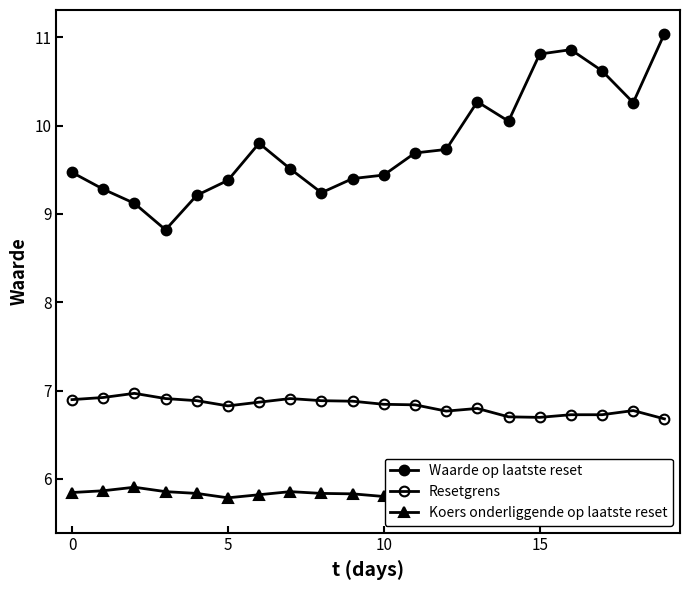

The value of Koers onderliggende op laatste reset at 11 is 9.7. True or false?

False